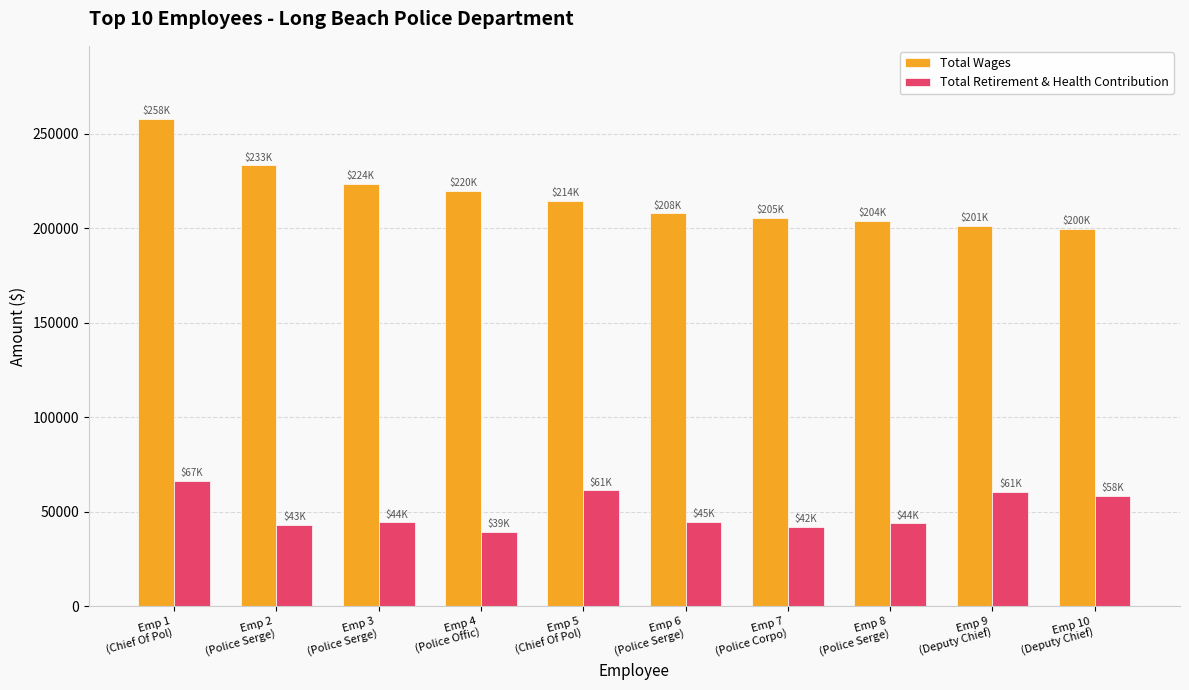

What is the average value of the Total Retirement & Health Contribution series?

50462